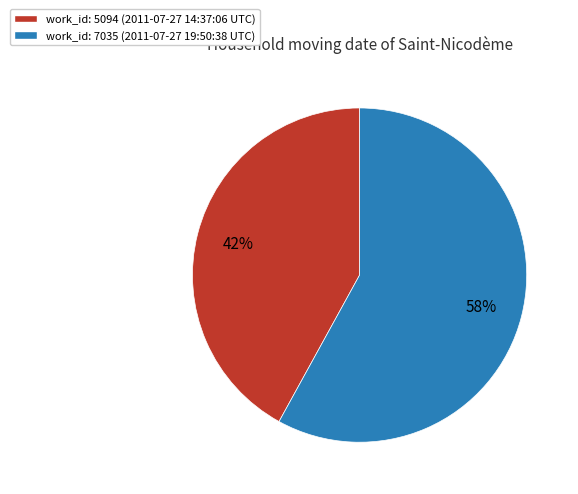

Does any single category account for the majority?

Yes